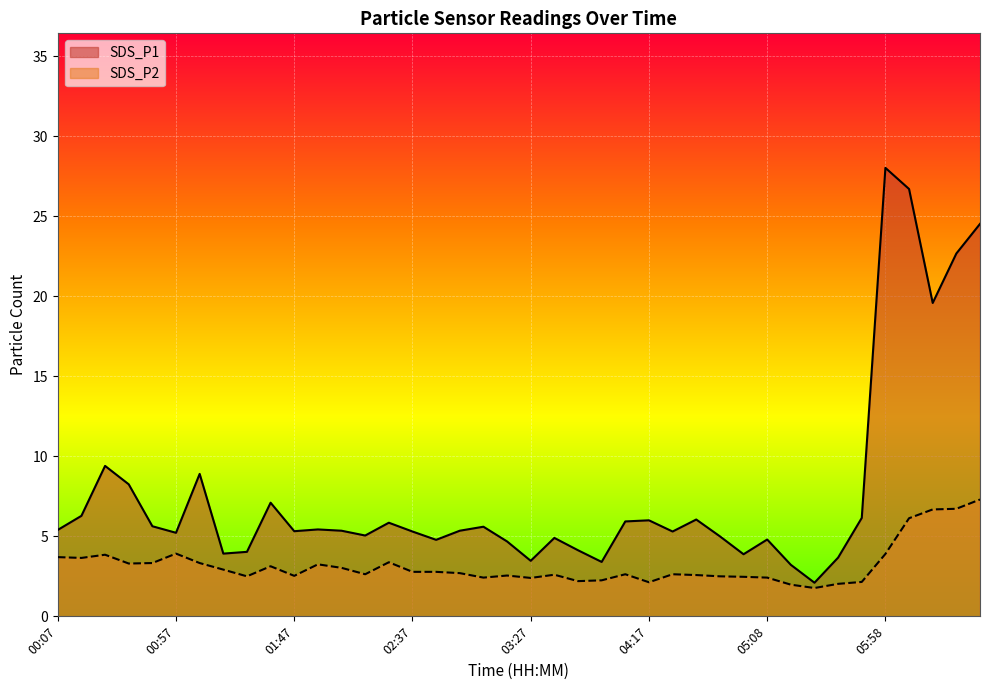

True or false: SDS_P2 and SDS_P1 intersect in this chart.

False